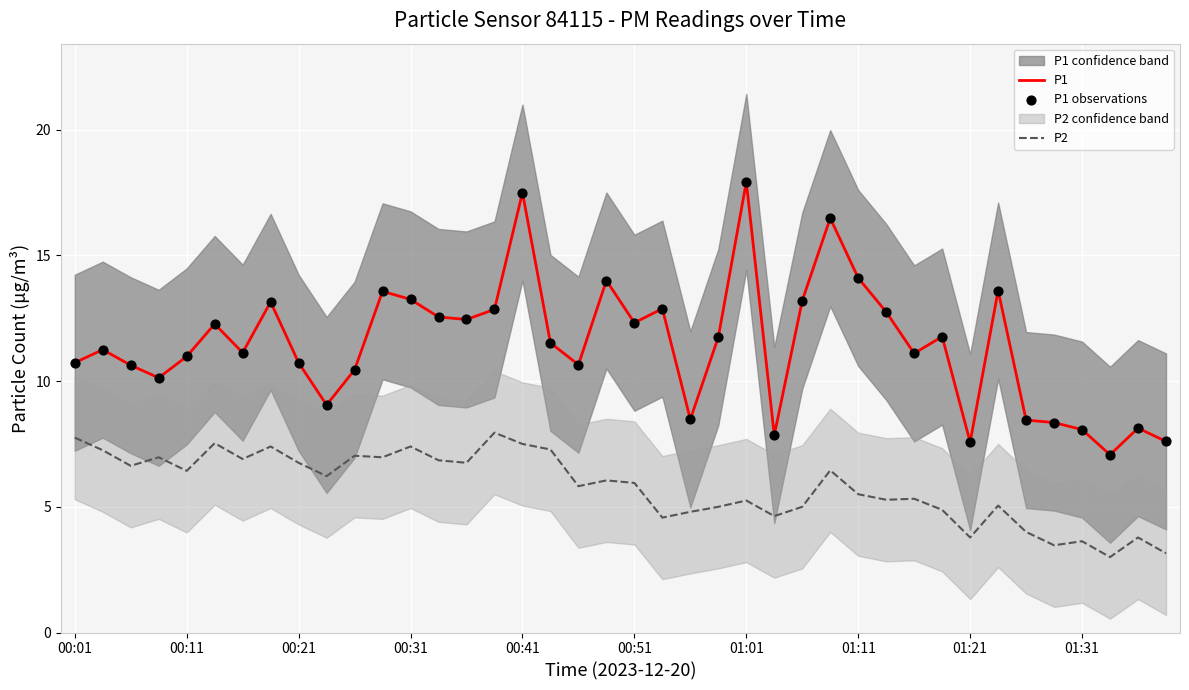

Which series has the largest Y range (max minus min)?

P1